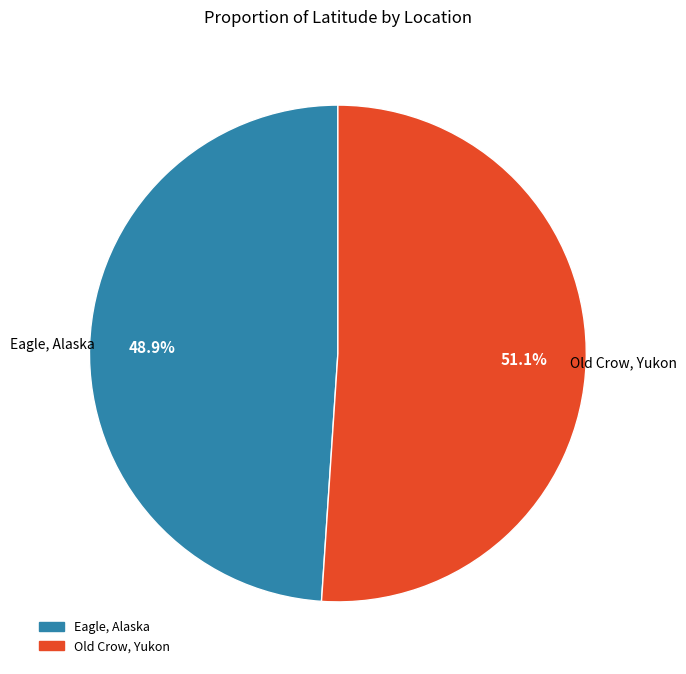

What is the largest slice in the pie chart?

Old Crow, Yukon